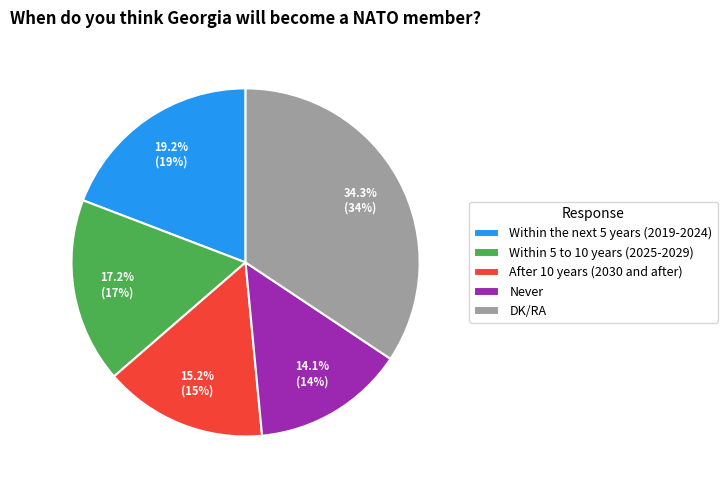

Which category has the biggest portion of the pie?

DK/RA